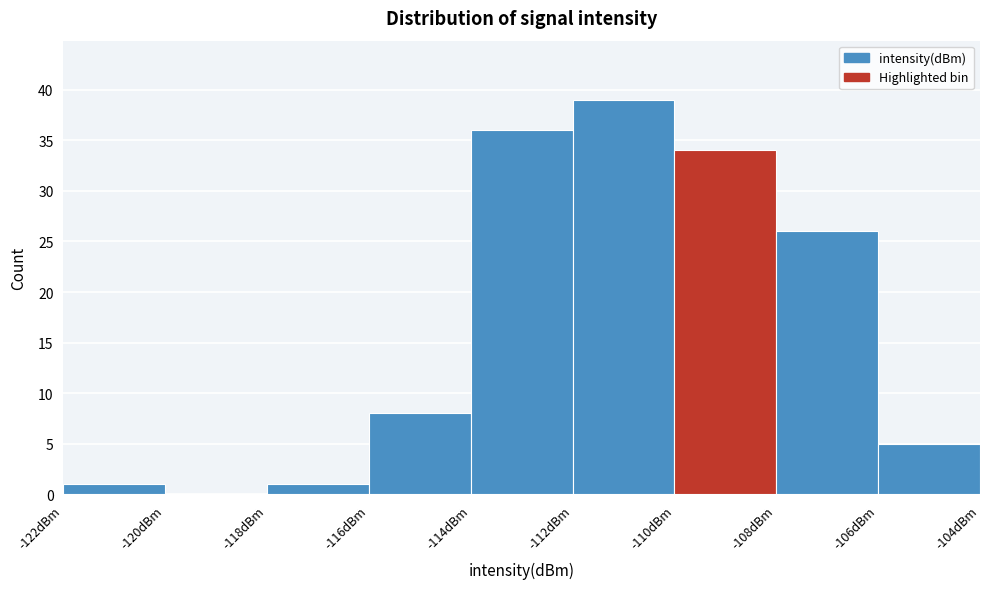

How tall is the bar that spans -106 to -104 on the x-axis? The values are not printed on the chart, so give them approximately, as read against the axis.

5